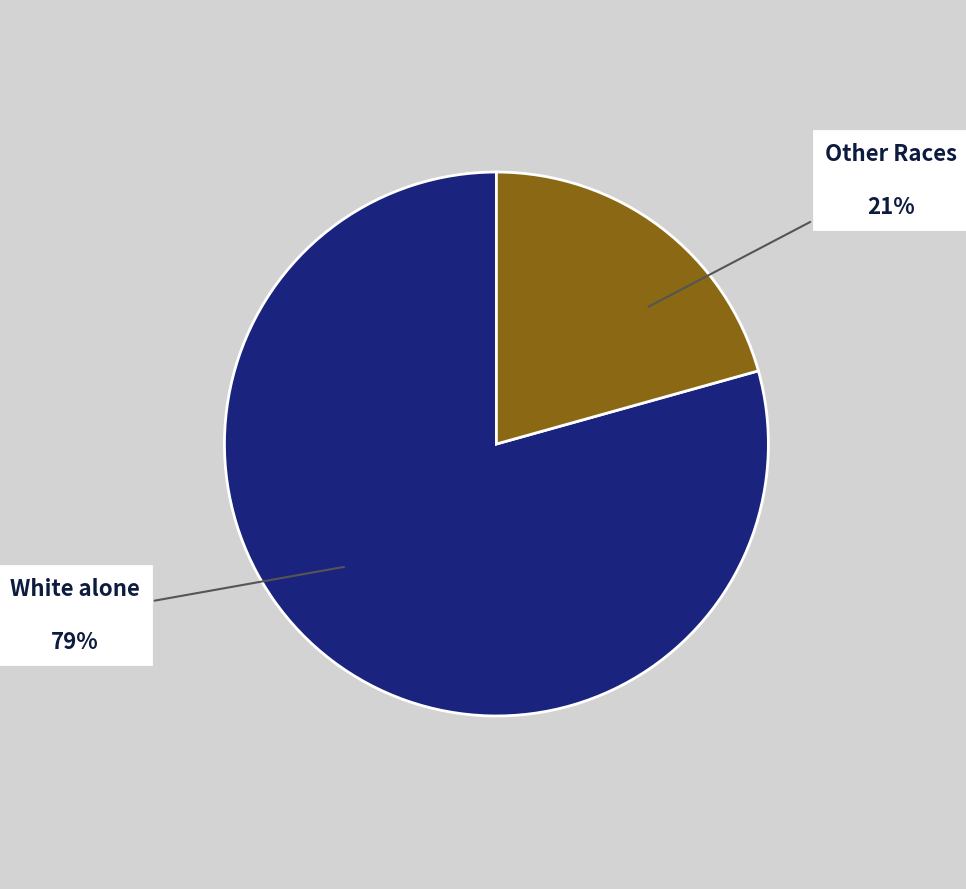

Is there any slice that represents more than half of the pie?

Yes